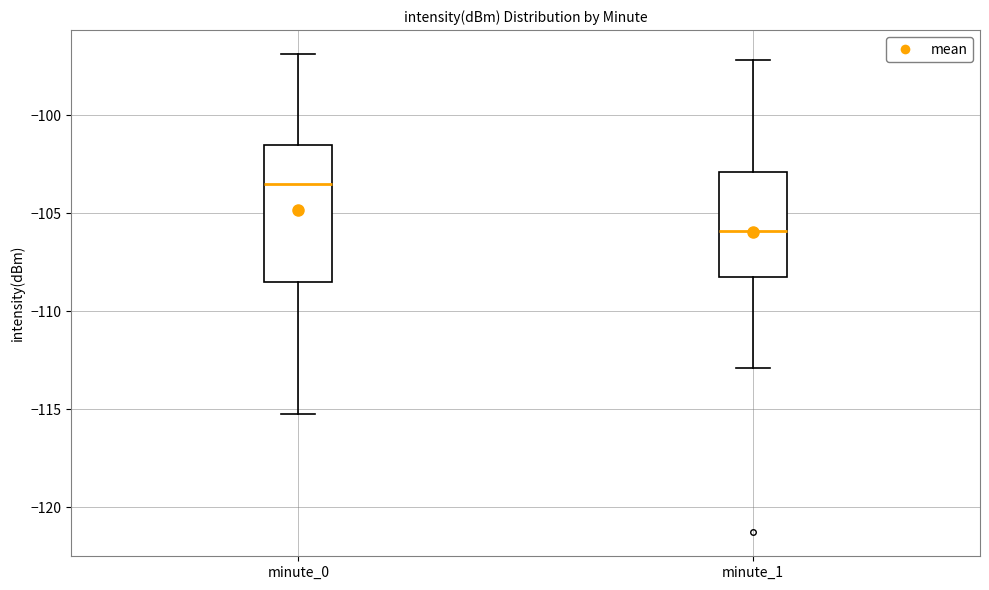

Which box has the lowest median line?

minute_1